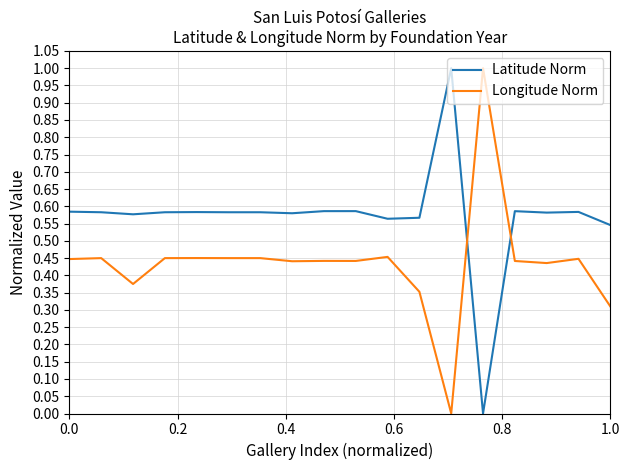

Which series has the largest total across all categories?

Latitude Norm